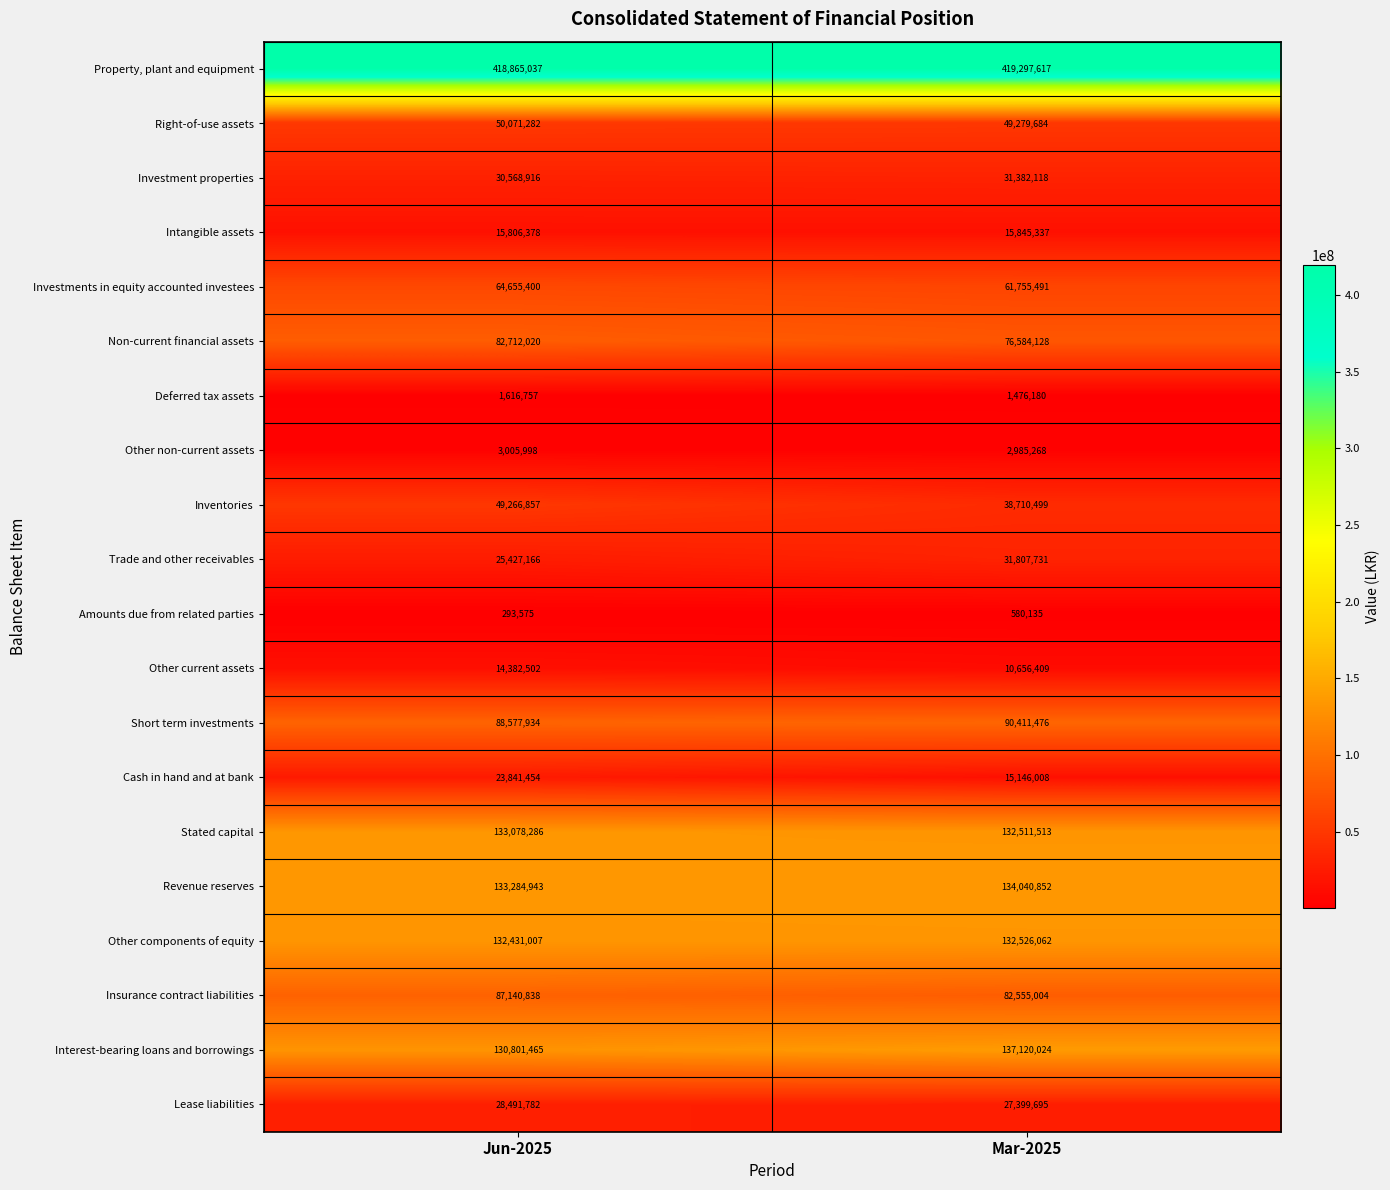

Which label corresponds to the largest value in the chart?

Mar-2025